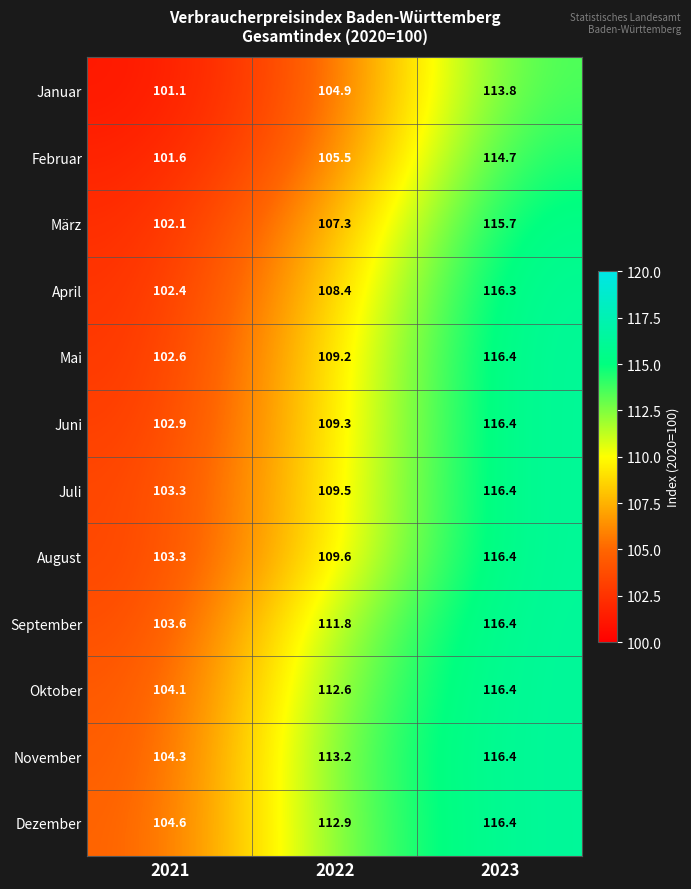

Between 2022 and 2023, which series saw the biggest shift?

Februar